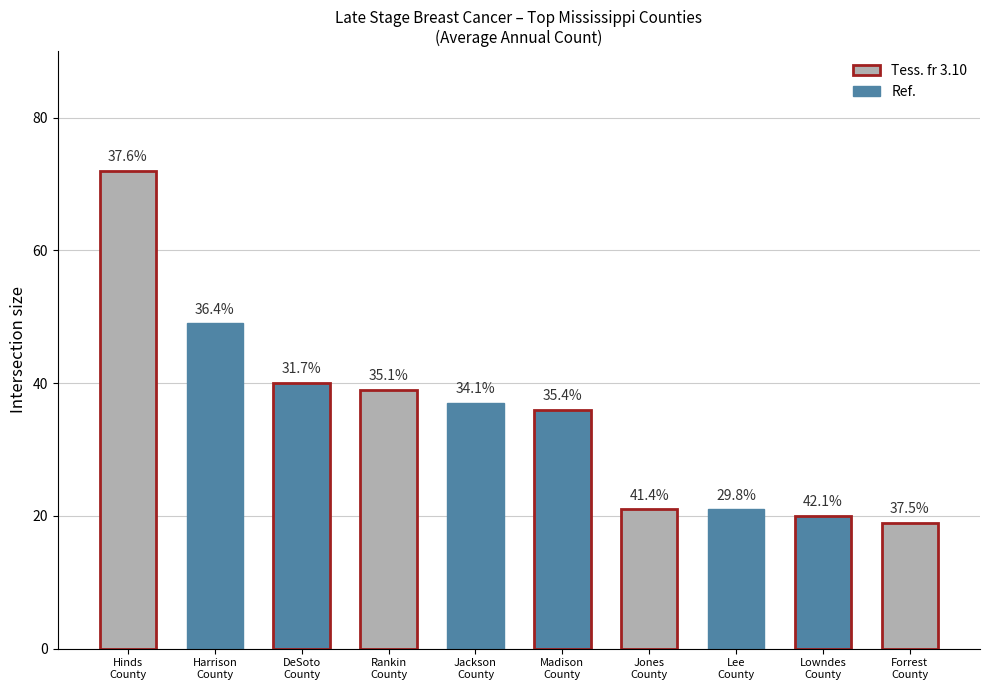

What is the sum of all values?

354